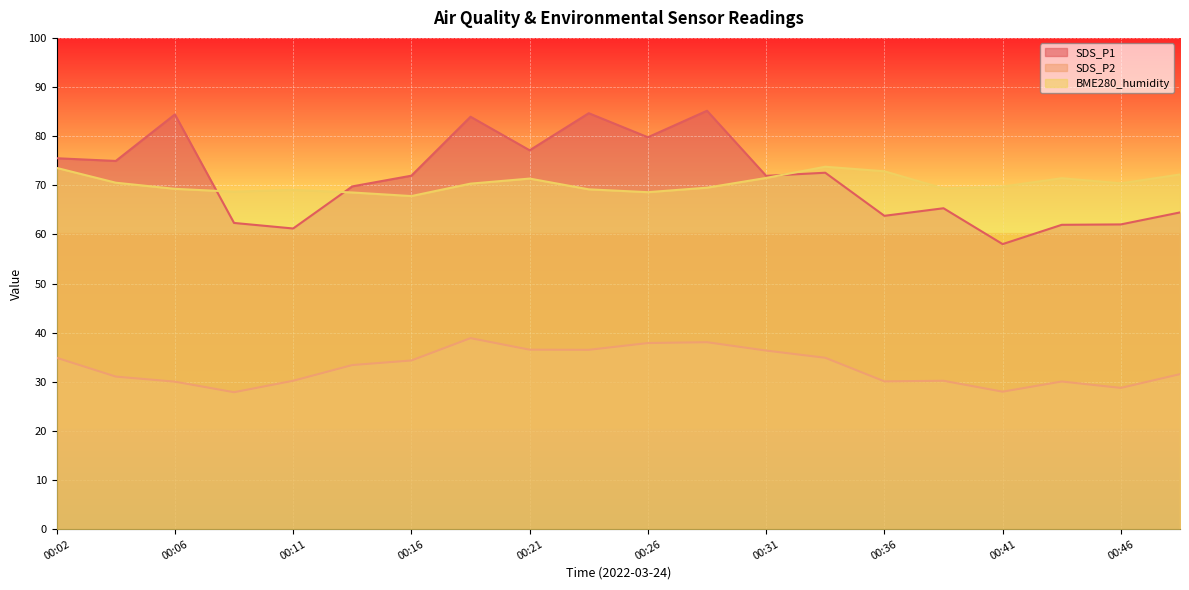

The value of SDS_P2 at 00:24 is 36.5. True or false?

True